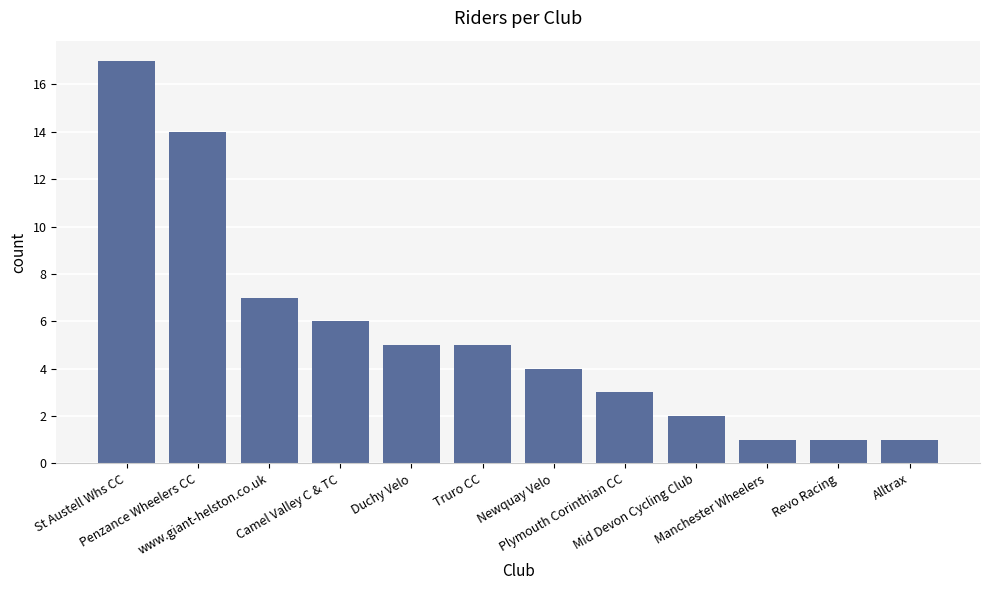

What is the change in value from Truro CC to Alltrax?

-4